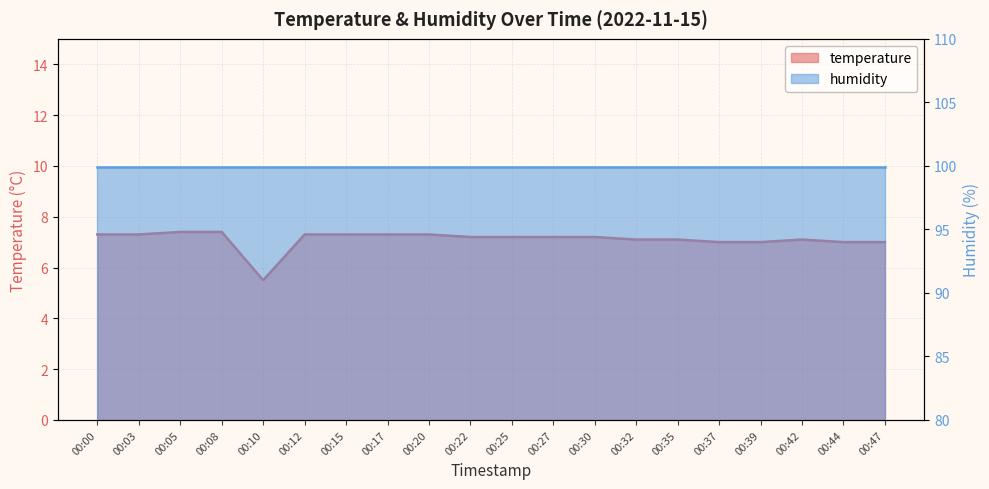

What value does the data have at 00:12?

7.3